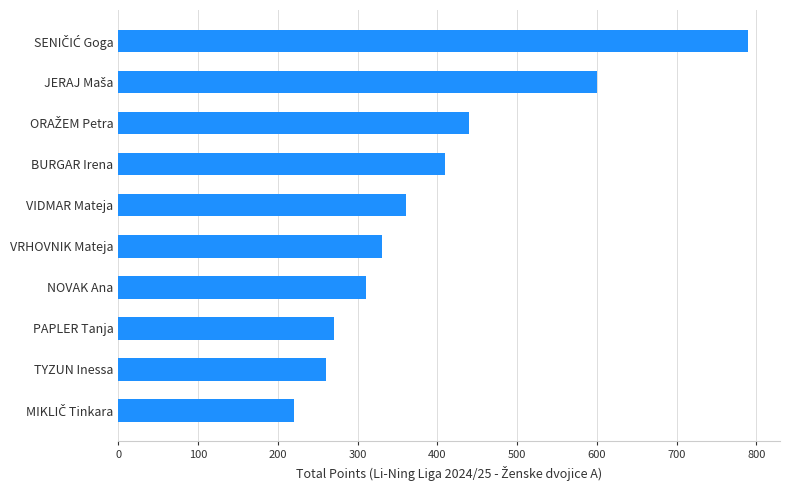

Between NOVAK Ana and TYZUN Inessa, which is larger?

NOVAK Ana